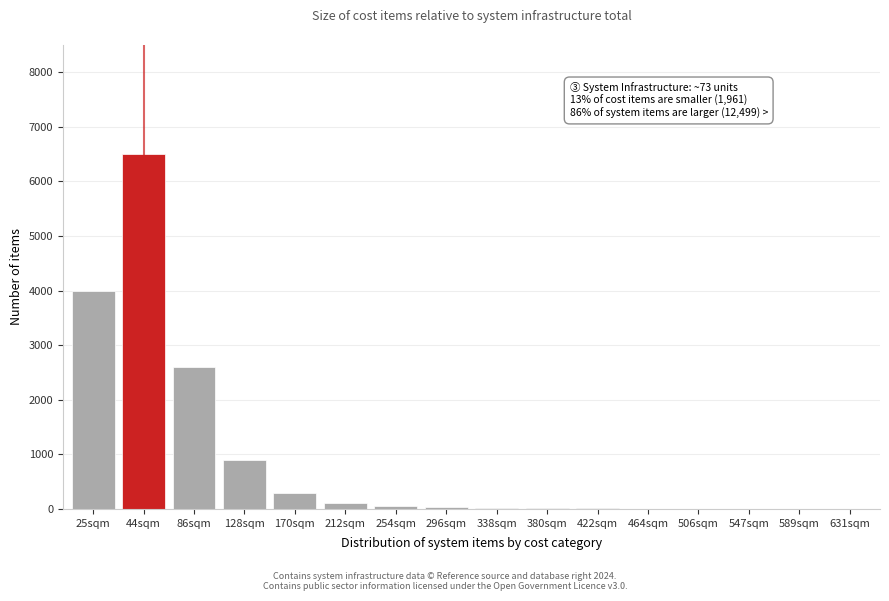

The value at 128sqm is 1603. True or false?

False